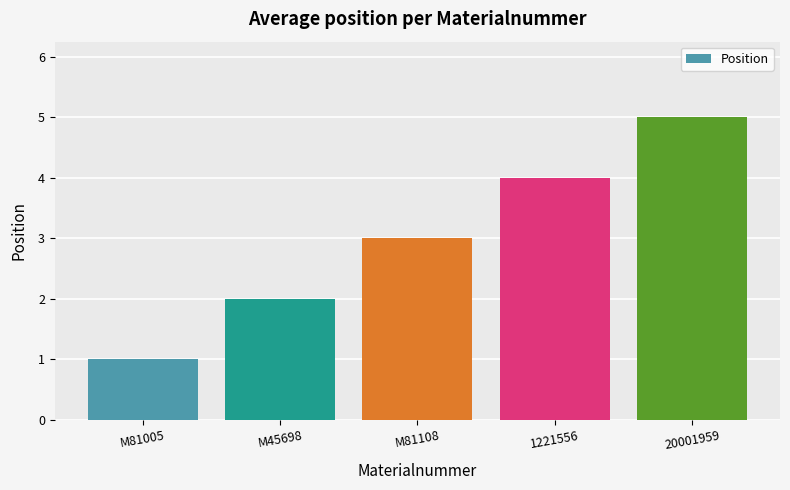

Is it true that the value at M81005 is 2?

False